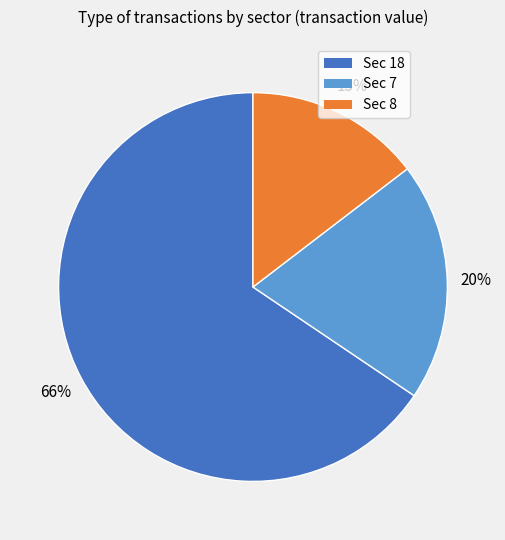

Which has a higher value, Sec 18 or Sec 7?

Sec 18